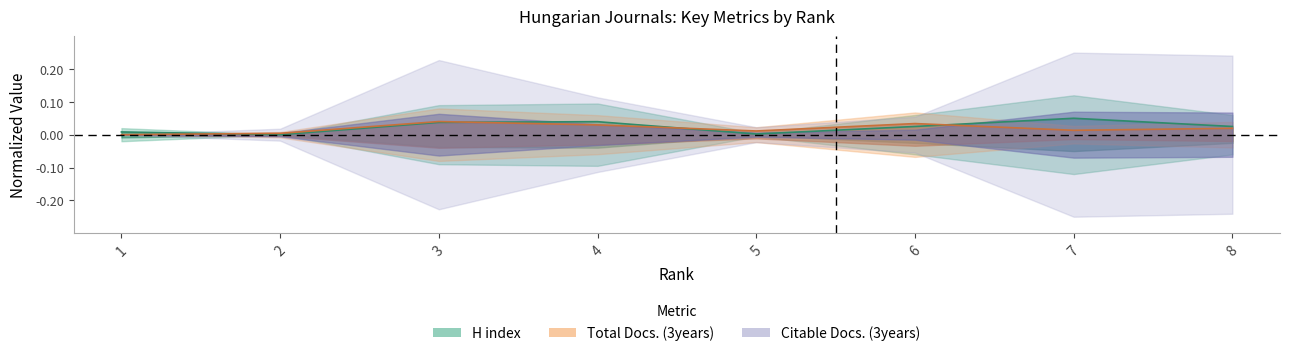

Between 4 and 8, which series saw the biggest shift?

H index